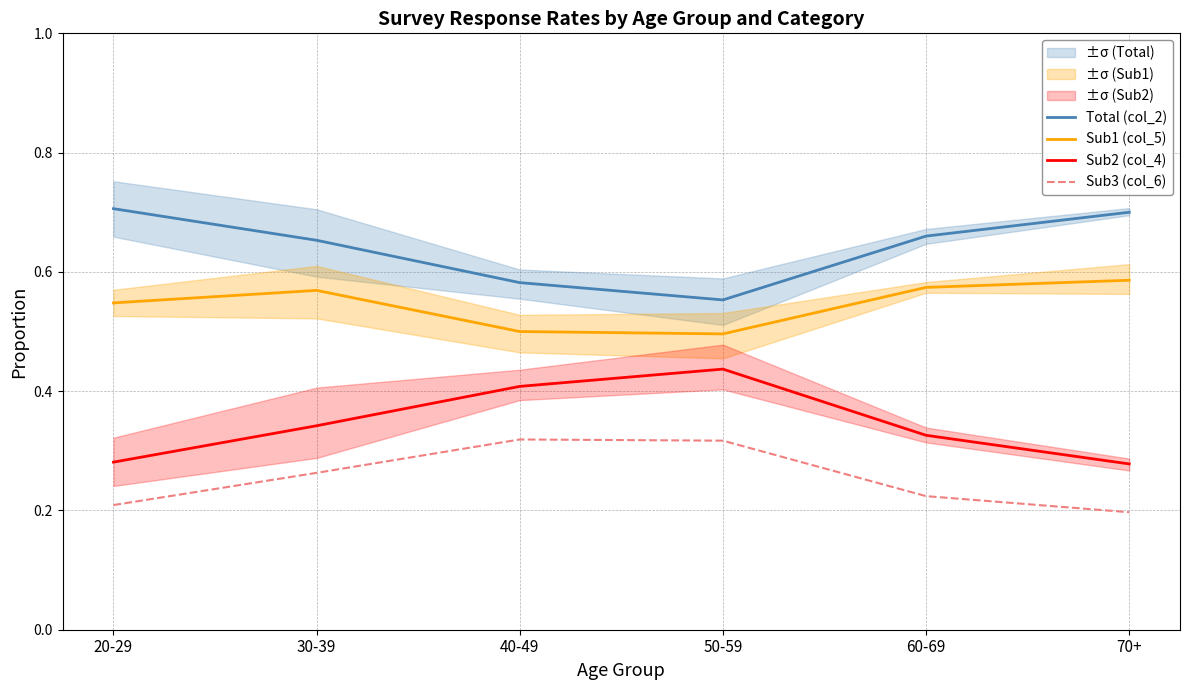

Is it true that Total (col_2) equals 0.7 at 60-69?

True